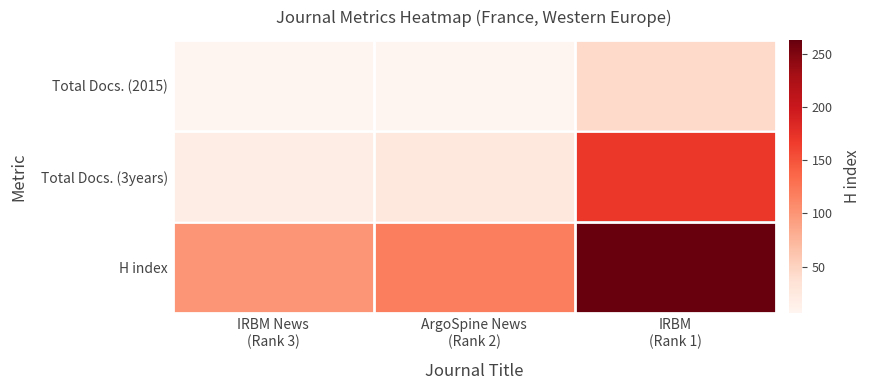

Reading left to right, what are all the values shown in this chart?

Total Docs. (2015): IRBM News
(Rank 3)=6	ArgoSpine News
(Rank 2)=6	IRBM
(Rank 1)=44
Total Docs. (3years): IRBM News
(Rank 3)=19	ArgoSpine News
(Rank 2)=27	IRBM
(Rank 1)=170
H index: IRBM News
(Rank 3)=100	ArgoSpine News
(Rank 2)=118	IRBM
(Rank 1)=263